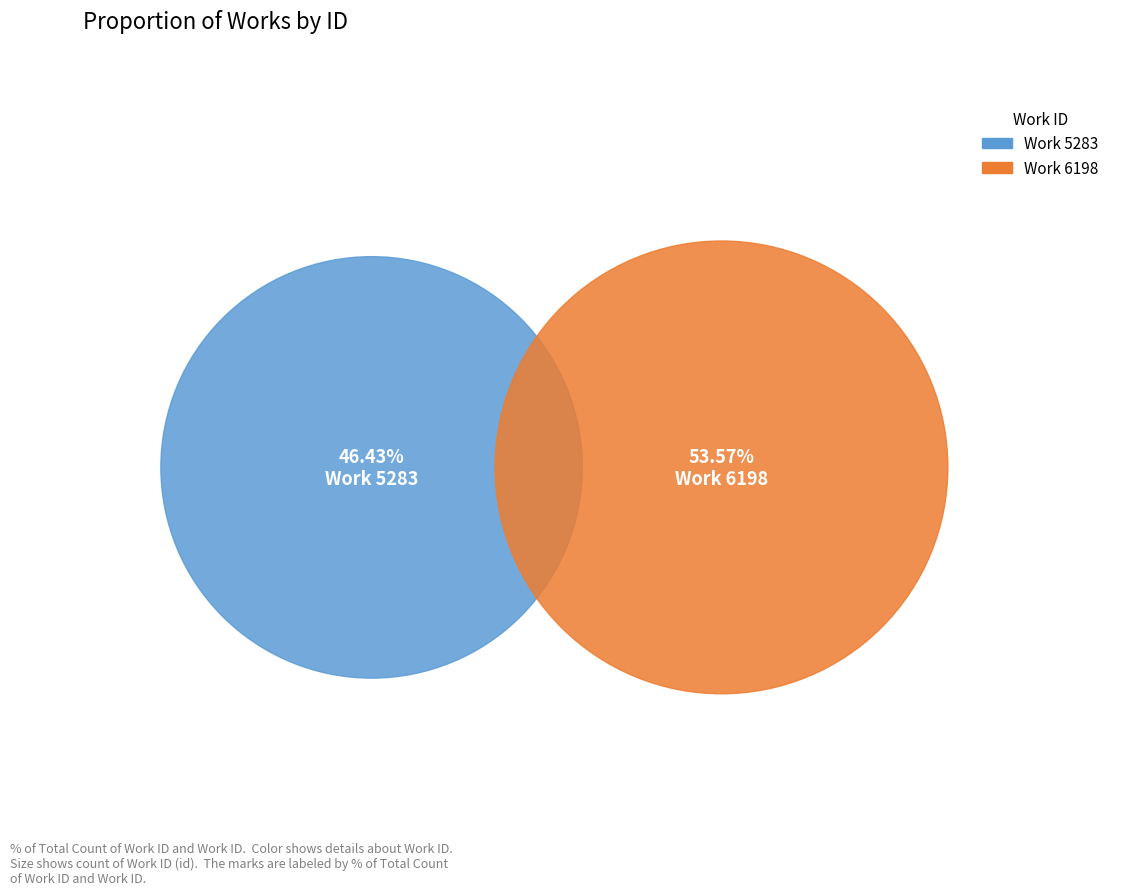

To the nearest percent, what is the difference between the largest and smallest slice percentages?

7%